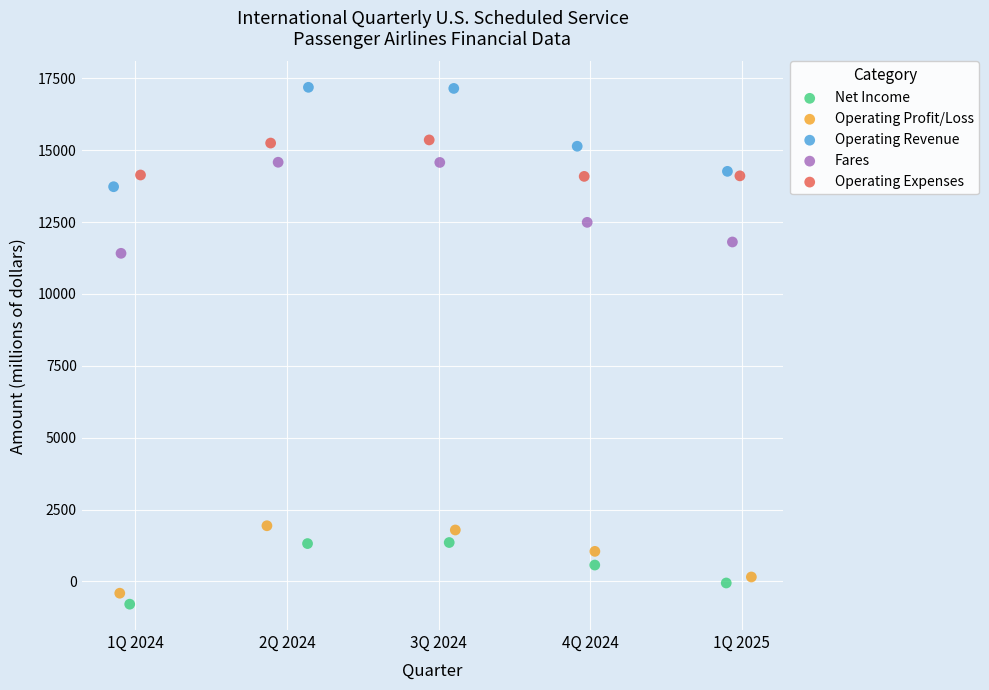

Which series has the largest Y range (max minus min)?

Operating Revenue